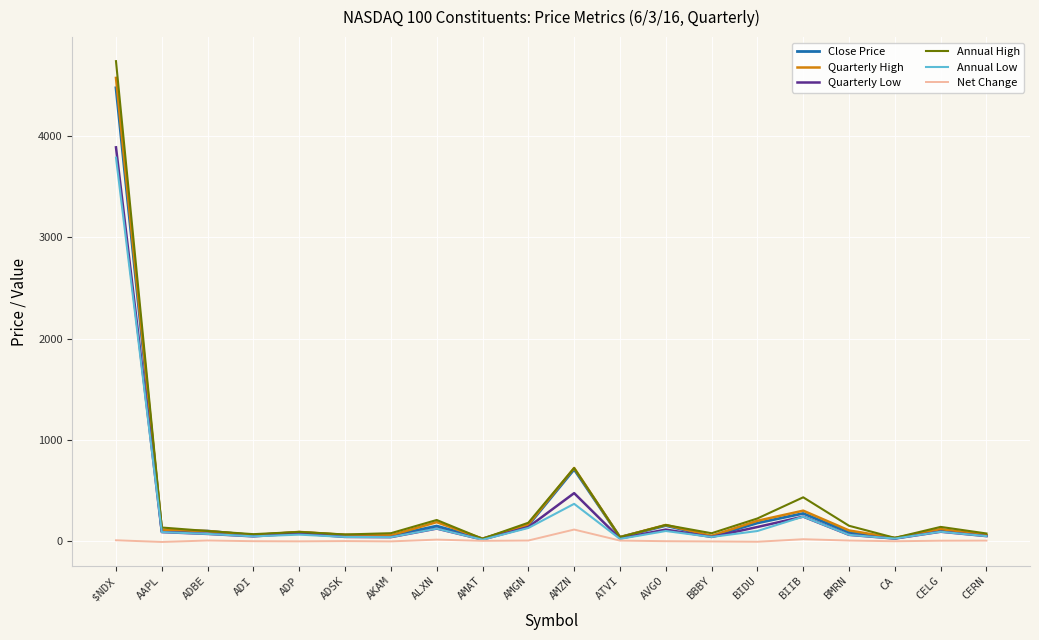

True or false: Quarterly High has a value of 201.0 at BIDU.

True